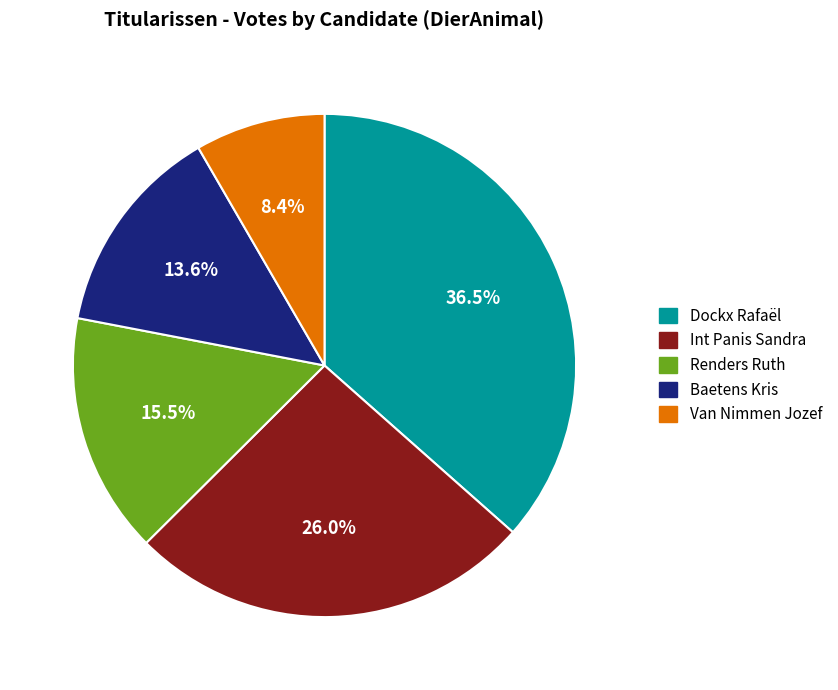

Is Int Panis Sandra the majority of the pie?

No